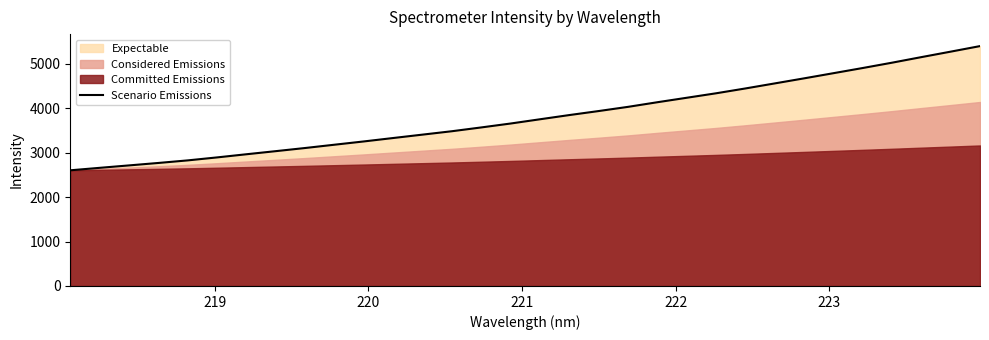

What is the difference between the second highest and minimum values?

2671.9